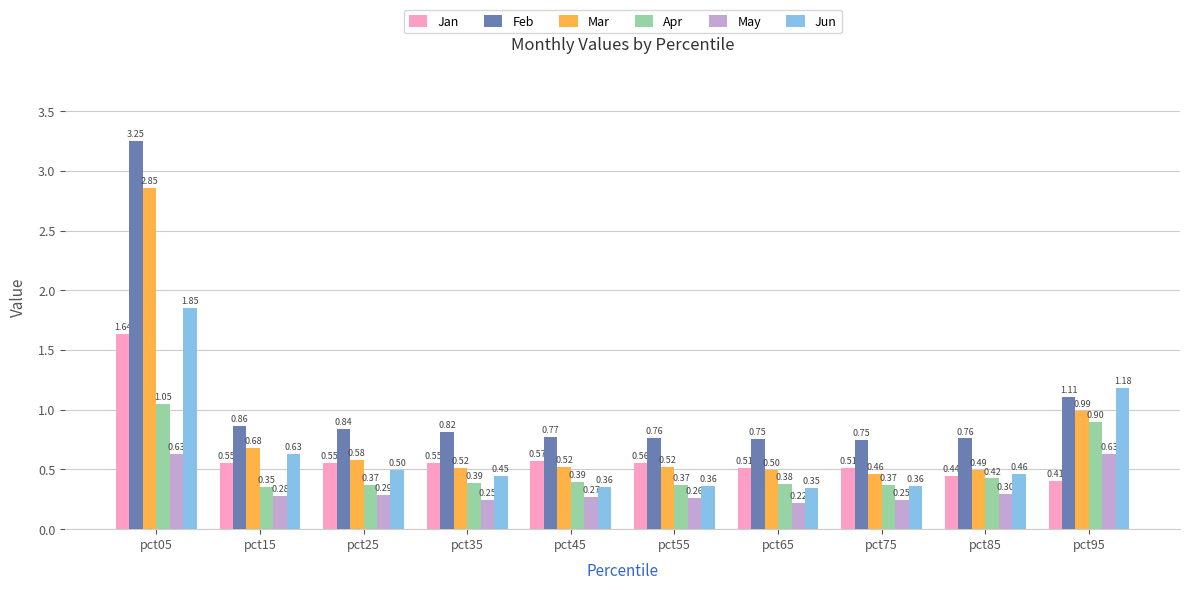

Is the value of May at pct25 greater than the value of Mar at pct95?

No